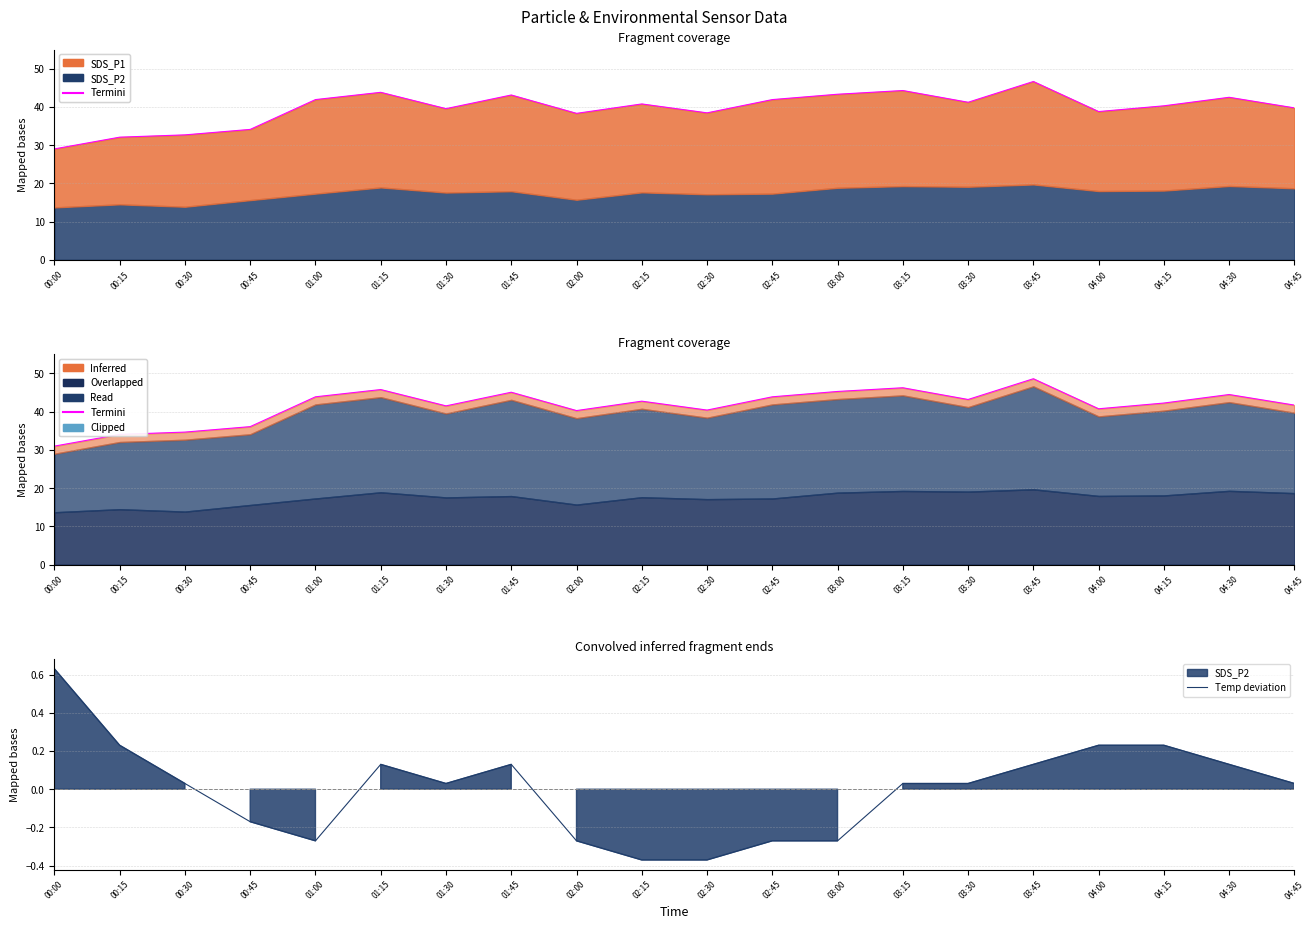

Does the chart display data point markers on the line(s)?

No